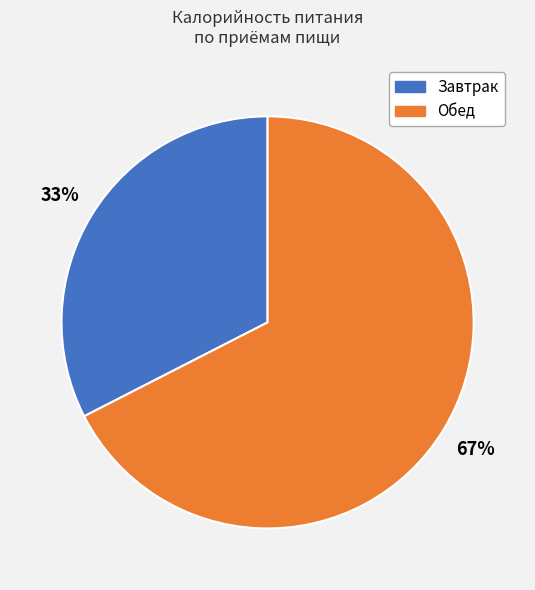

How many segments does this pie chart have?

2